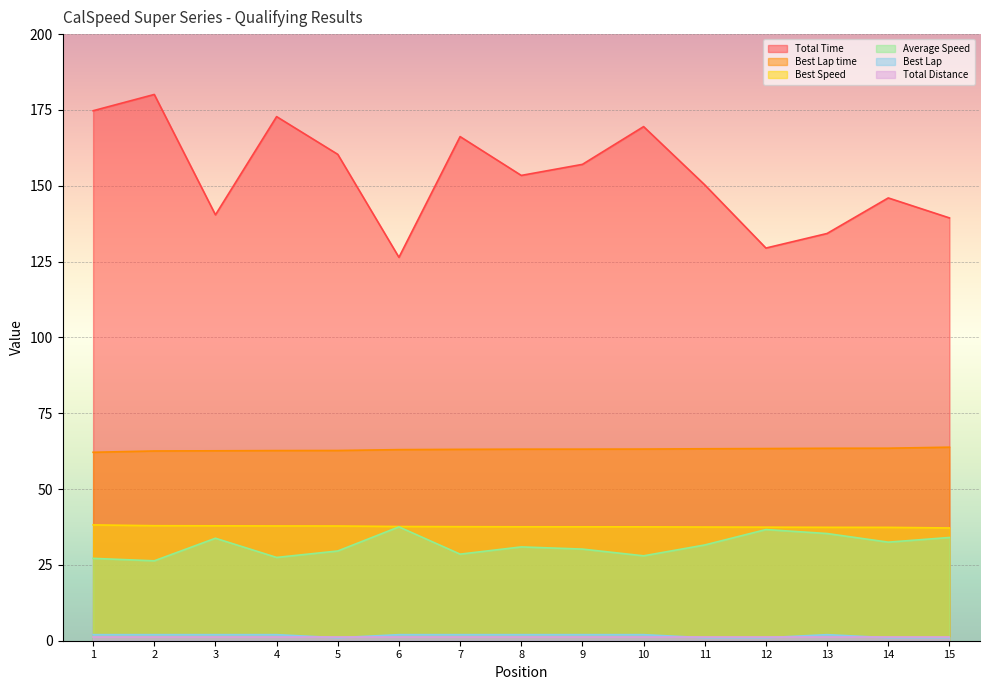

What is the value of the Best Lap point at the 12th from the left?

1.0